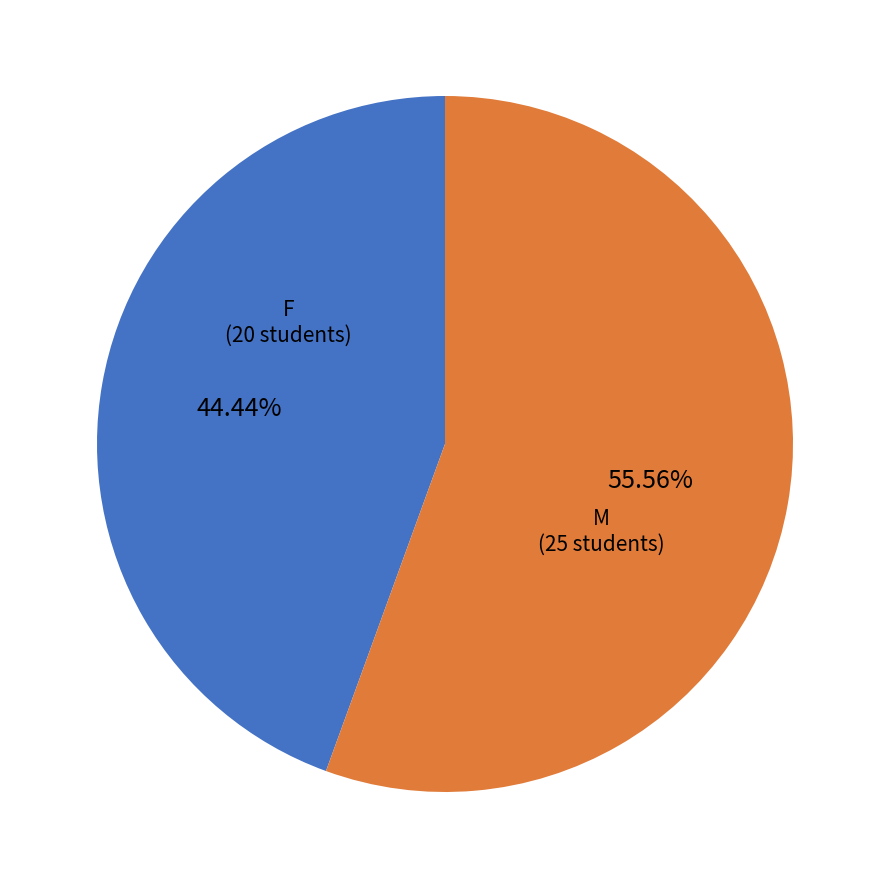

Rank the categories by value from highest to lowest.

M, F